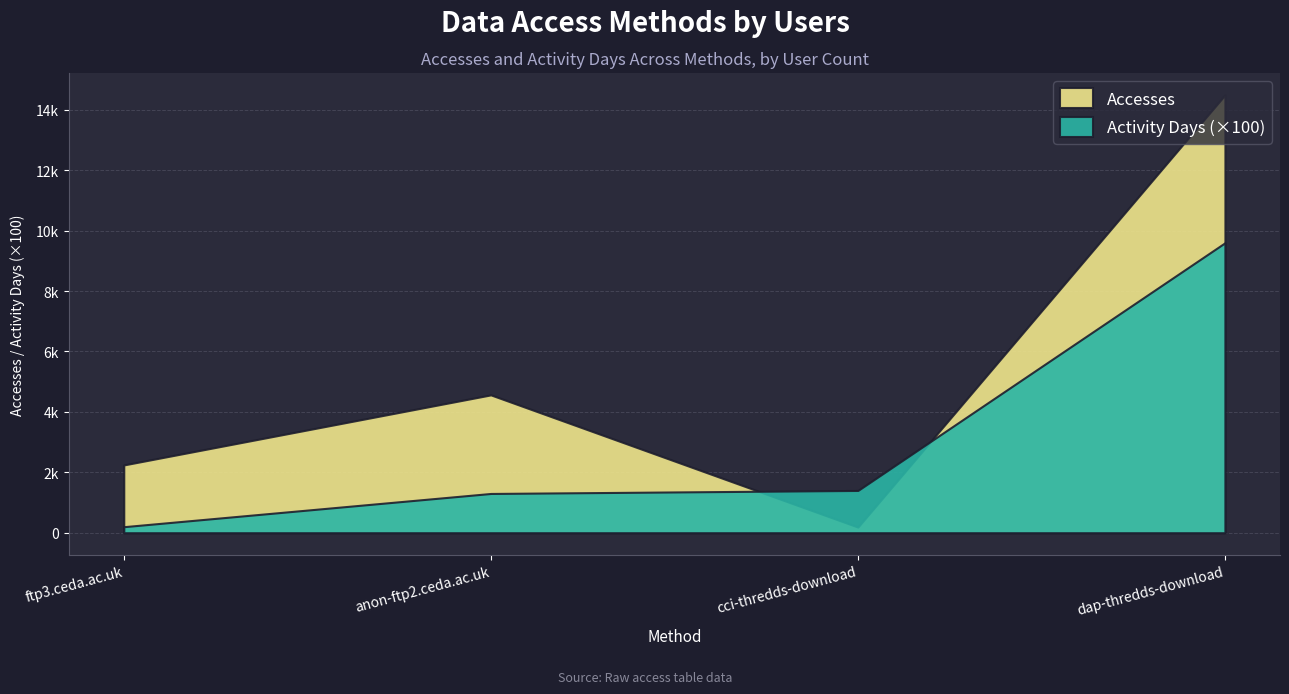

Reading right to left, what are all the values shown in this chart?

Accesses: ftp3.ceda.ac.uk=2244	anon-ftp2.ceda.ac.uk=4564	cci-thredds-download=189	dap-thredds-download=14494
Activity Days: ftp3.ceda.ac.uk=2	anon-ftp2.ceda.ac.uk=13	cci-thredds-download=14	dap-thredds-download=96